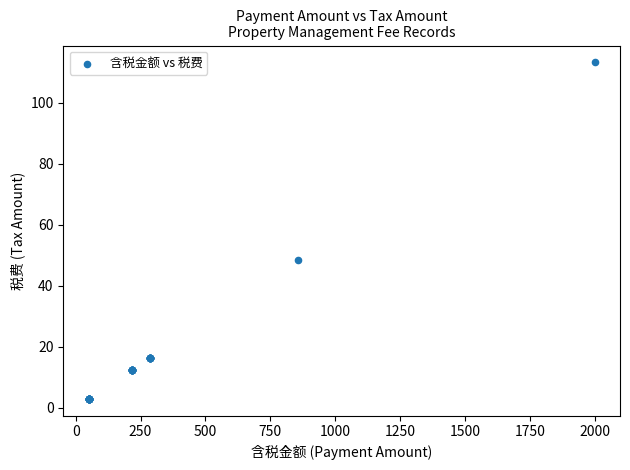

What Y value in the scatter plot is closest to 58?

48.5